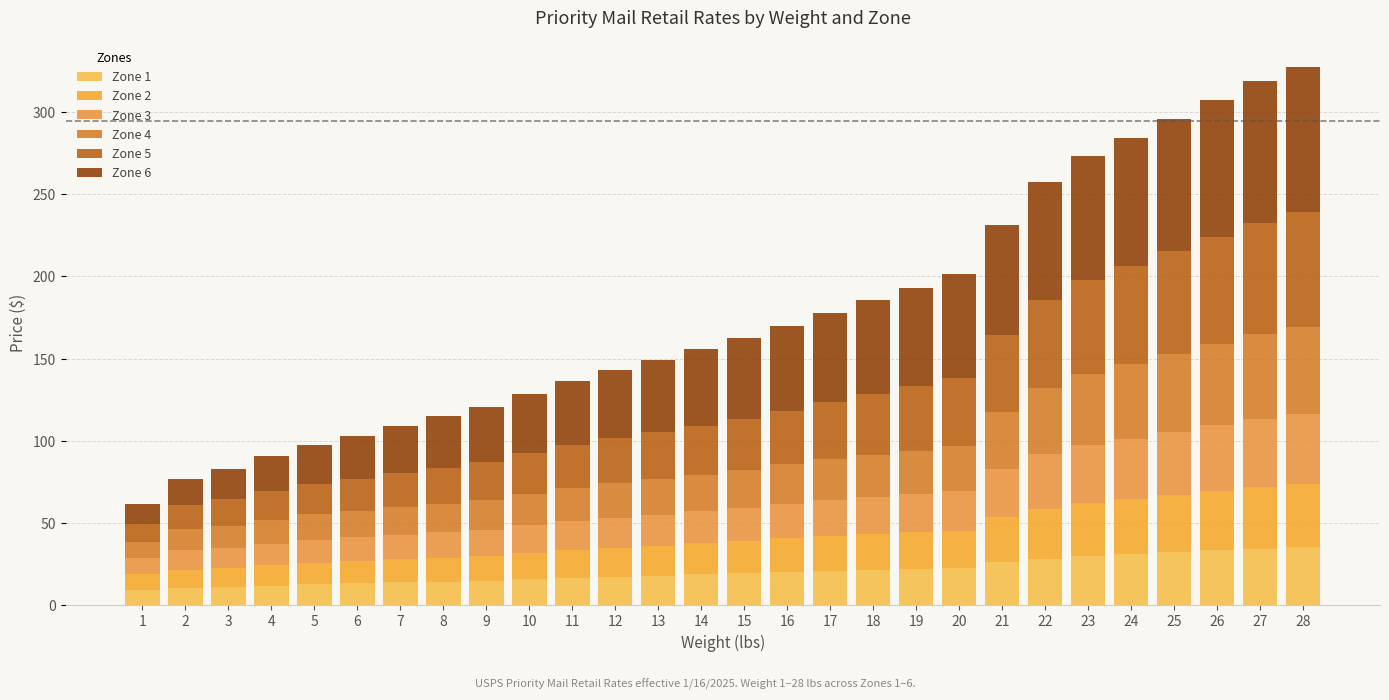

Does the chart contain stacked bars?

Yes